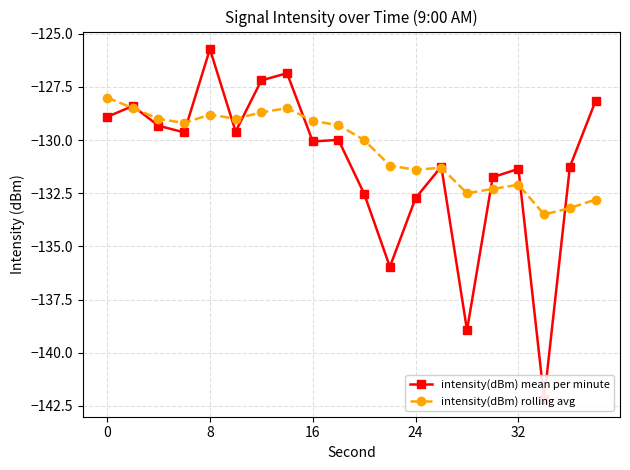

What is the minimum value for intensity(dBm) rolling avg?

-133.5